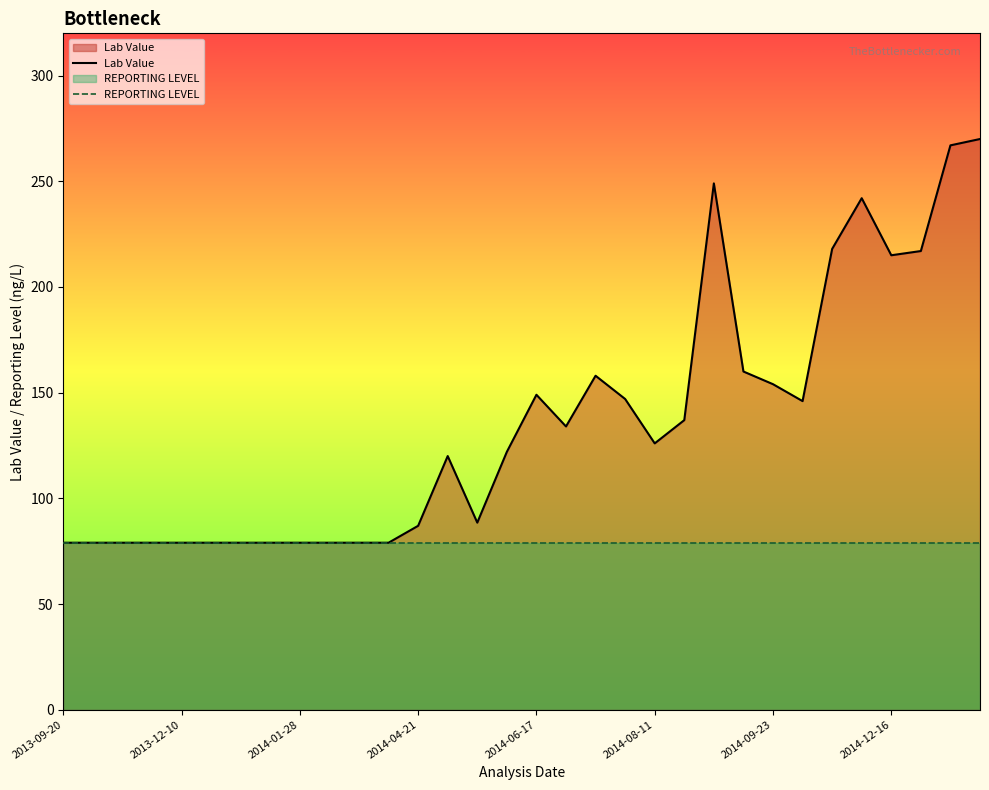

What is the value of the Lab Value point at the 2nd from the left?

79.0